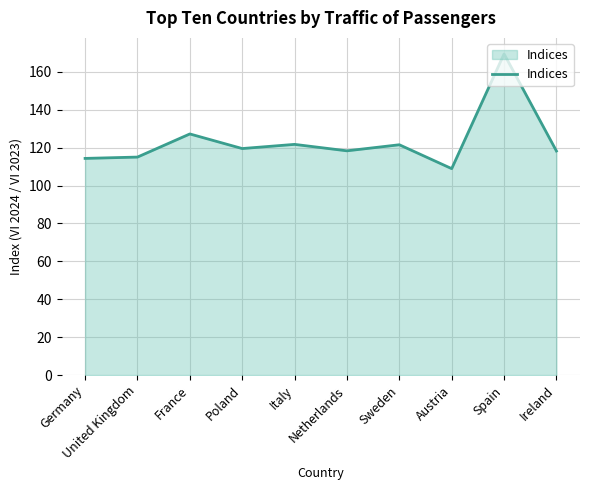

Between Austria and Germany, which is larger?

Germany